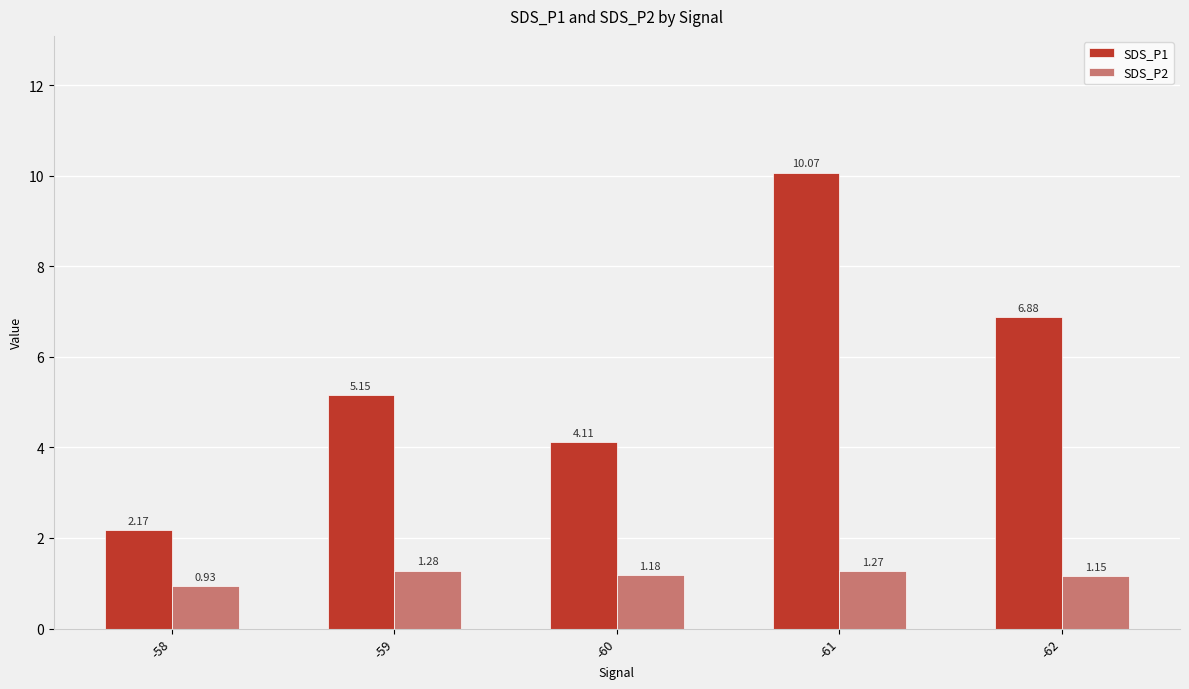

What is the sum of the SDS_P1 values at -61 and -58?

12.2